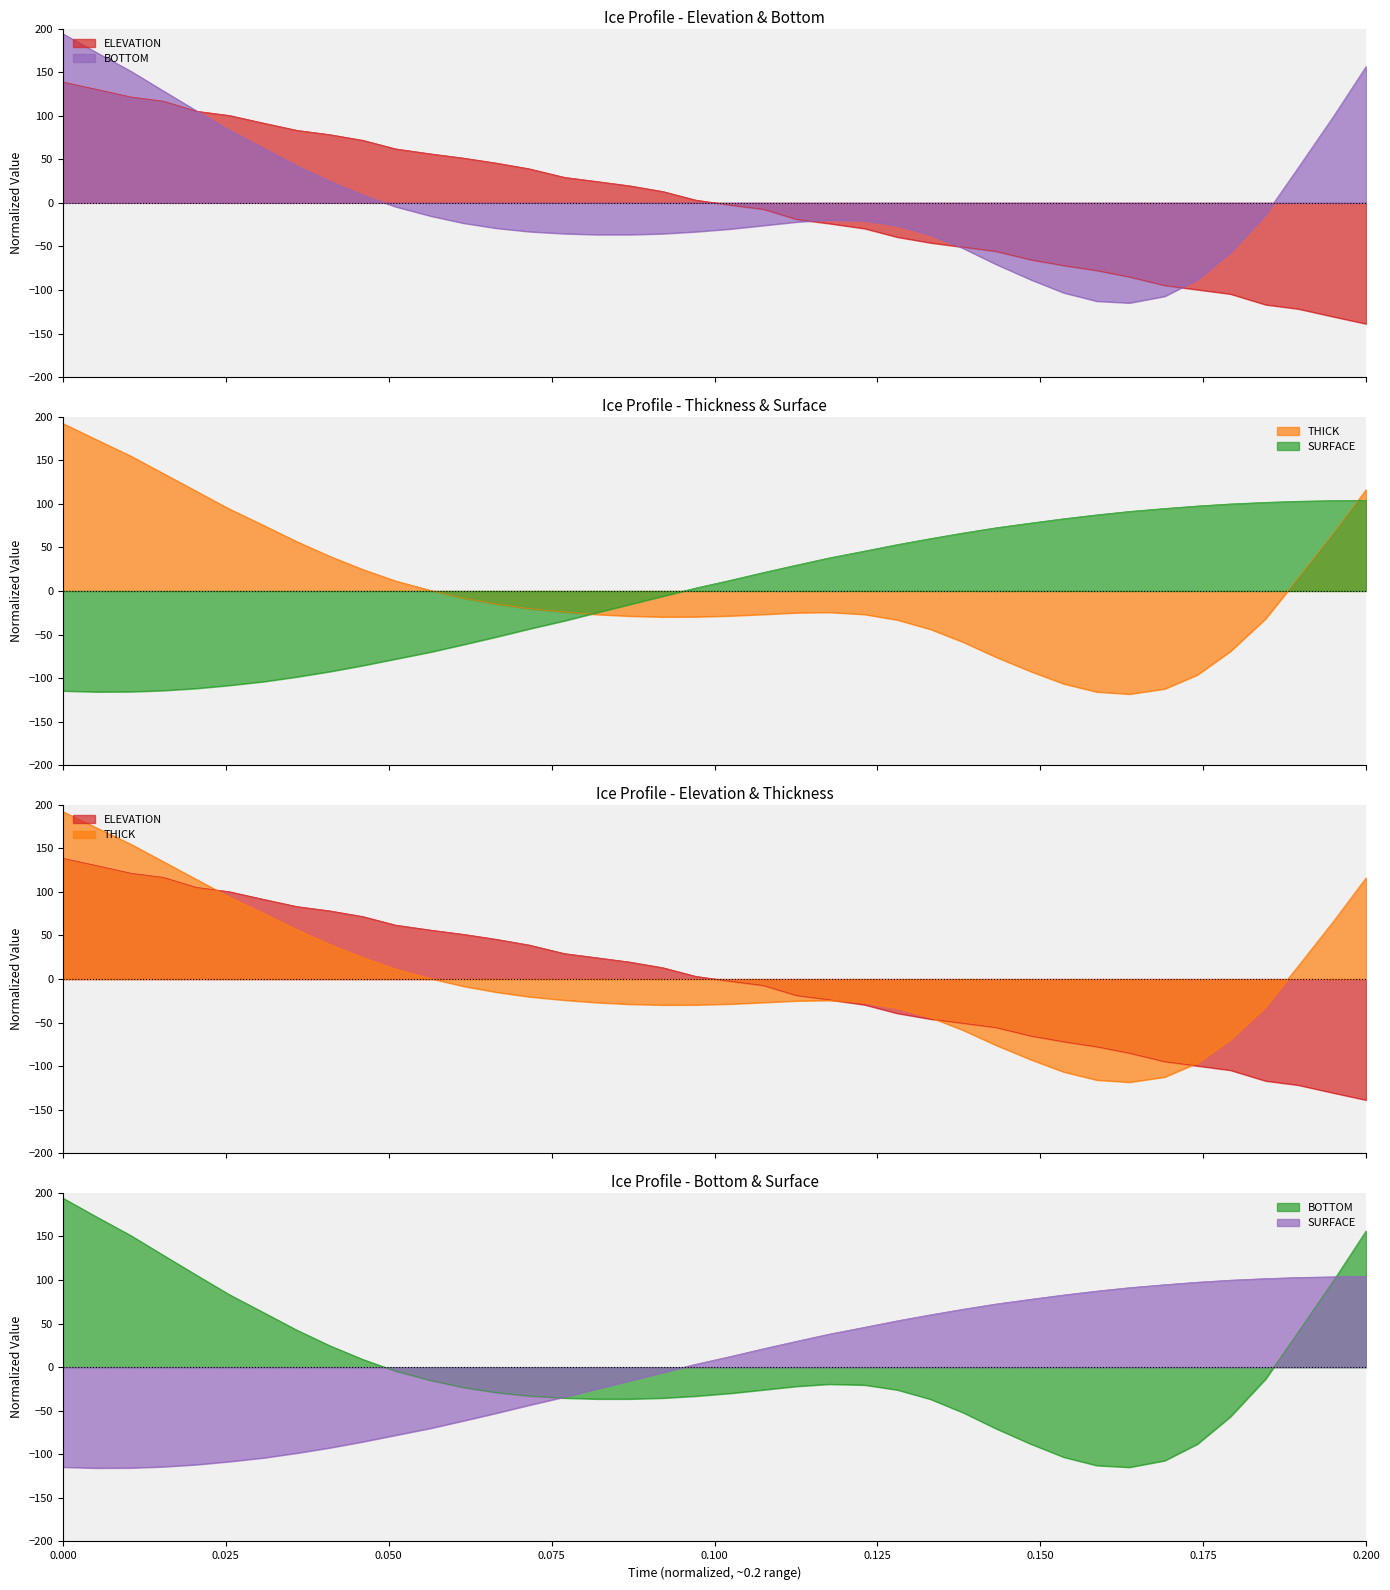

The SURFACE series shows 144.1 at 32. True or false?

False